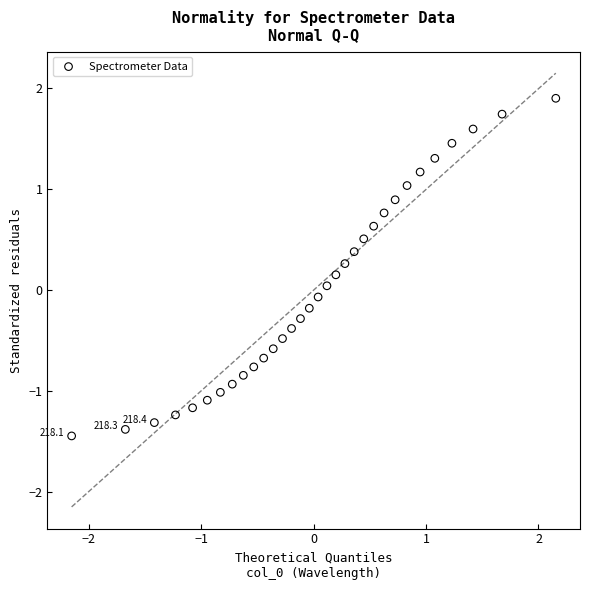

What is the range of X values (max minus min)?

4.3